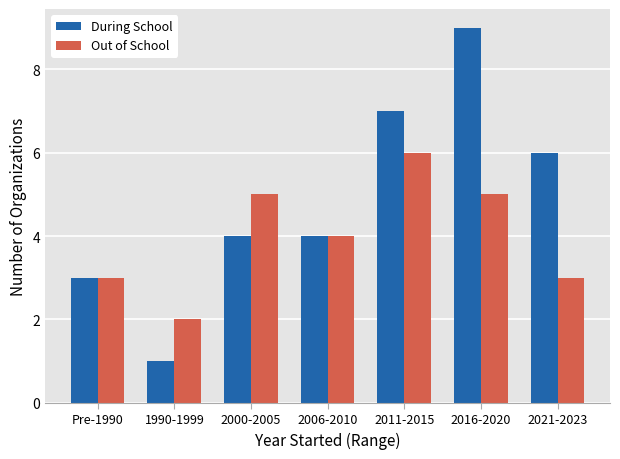

What is the difference between the maximum and minimum values in the Out of School series?

4